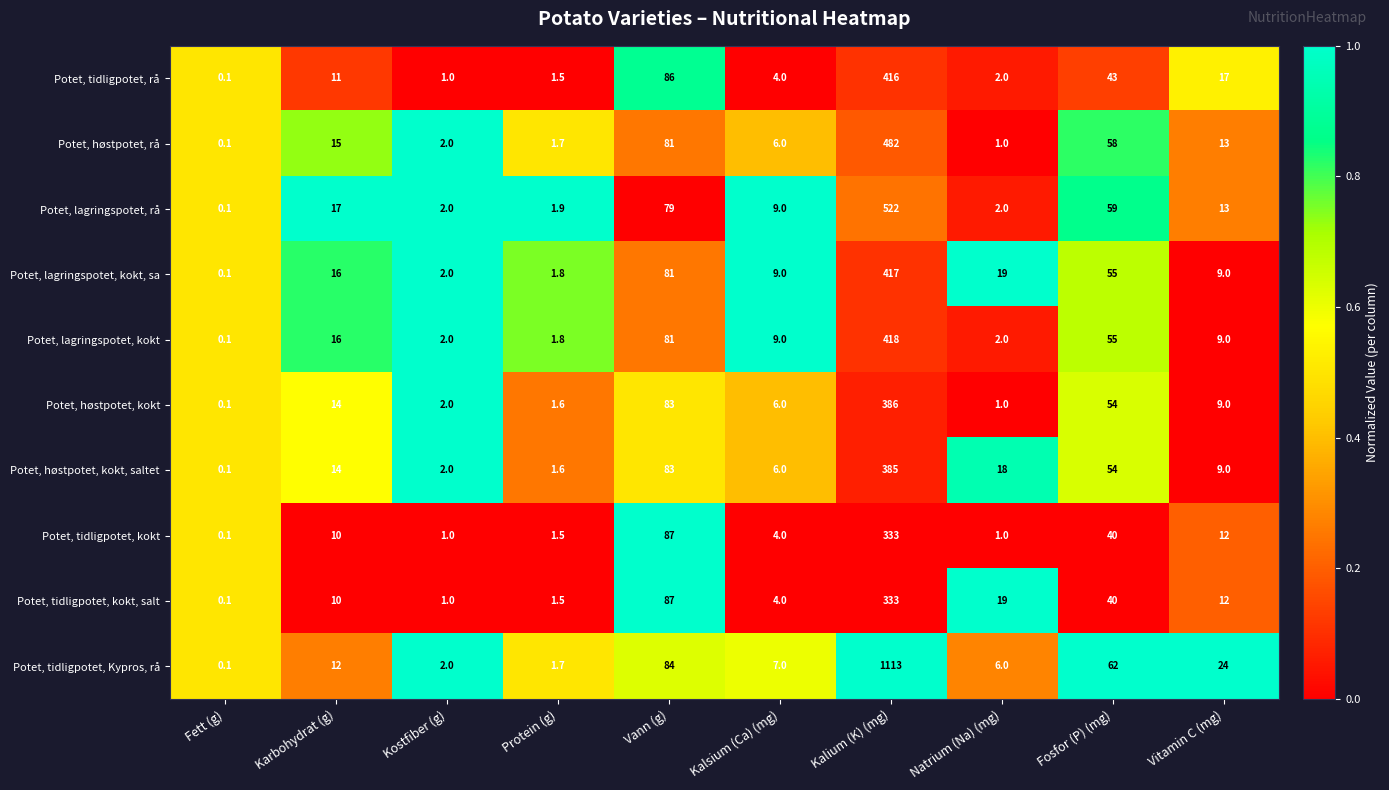

Which category has the lowest value across all series?

Fett (g)